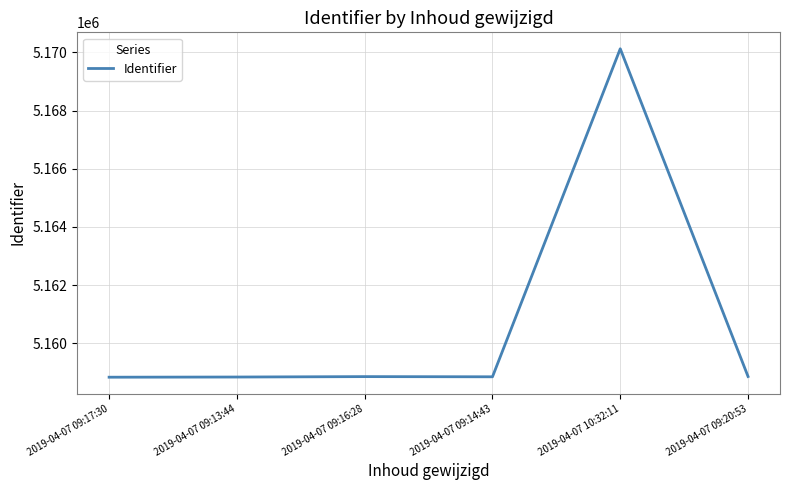

What is the smallest value displayed?

5158833